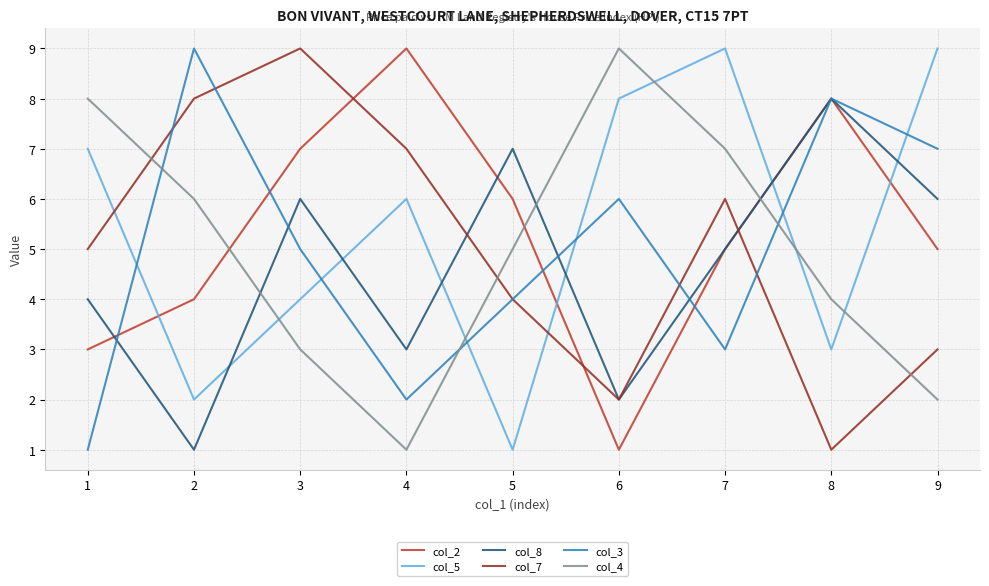

Reading right to left, extract all data points from this chart.

col_2: 5	8	5	1	6	9	7	4	3
col_5: 9	3	9	8	1	6	4	2	7
col_8: 6	8	5	2	7	3	6	1	4
col_7: 3	1	6	2	4	7	9	8	5
col_3: 7	8	3	6	4	2	5	9	1
col_4: 2	4	7	9	5	1	3	6	8